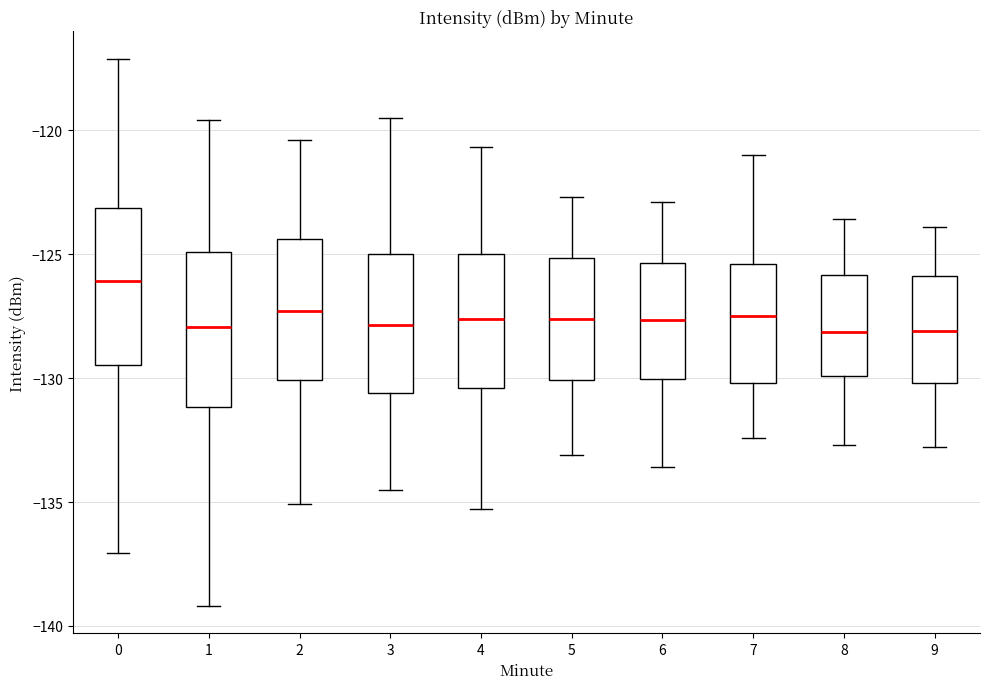

Reading left to right, transcribe this box plot: for each box, give where its median line is, the range the box spans, and where its two whiskers end, as read against the y-axis. The values are not printed on the chart, so give them approximately, as read against the axis.

0: median -126.0, box -129.5 to -123.0, whiskers -137.0 to -117.0
1: median -128.0, box -131.0 to -125.0, whiskers -139.0 to -119.5
2: median -127.5, box -130.0 to -124.5, whiskers -135.0 to -120.5
3: median -128.0, box -130.5 to -125.0, whiskers -134.5 to -119.5
4: median -127.5, box -130.5 to -125.0, whiskers -135.5 to -120.5
5: median -127.5, box -130.0 to -125.0, whiskers -133.0 to -122.5
6: median -127.5, box -130.0 to -125.5, whiskers -133.5 to -123.0
7: median -127.5, box -130.0 to -125.5, whiskers -132.5 to -121.0
8: median -128.0, box -130.0 to -126.0, whiskers -132.5 to -123.5
9: median -128.0, box -130.0 to -126.0, whiskers -133.0 to -124.0